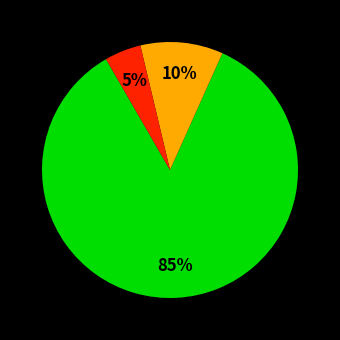

To the nearest percent, what is the average slice percentage?

33%